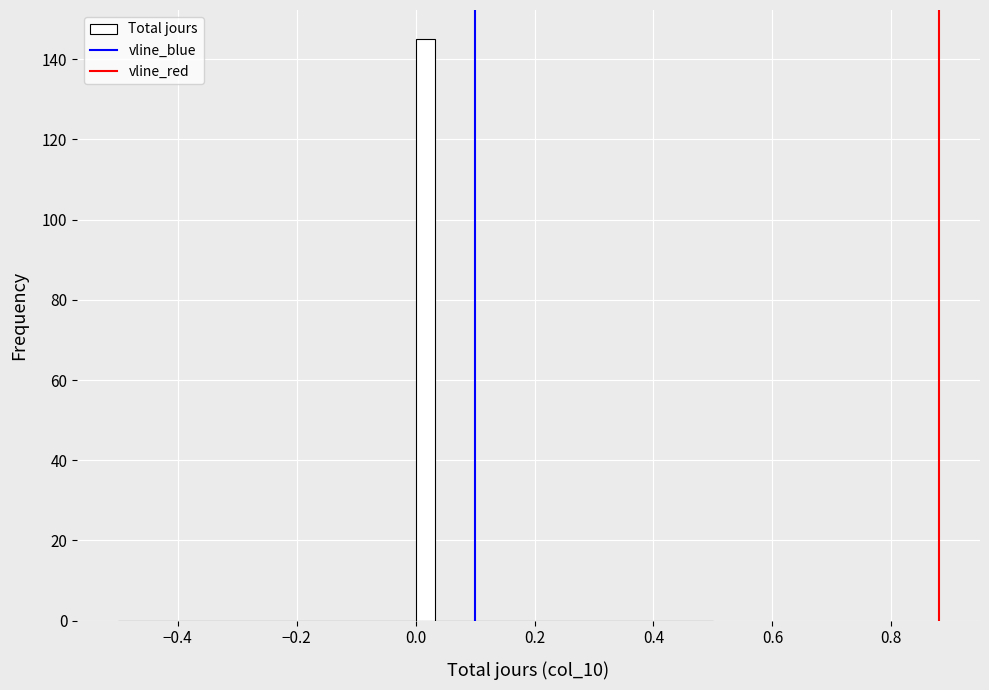

Read against the x-axis, roughly where is the centre of the tallest bar?

0.02